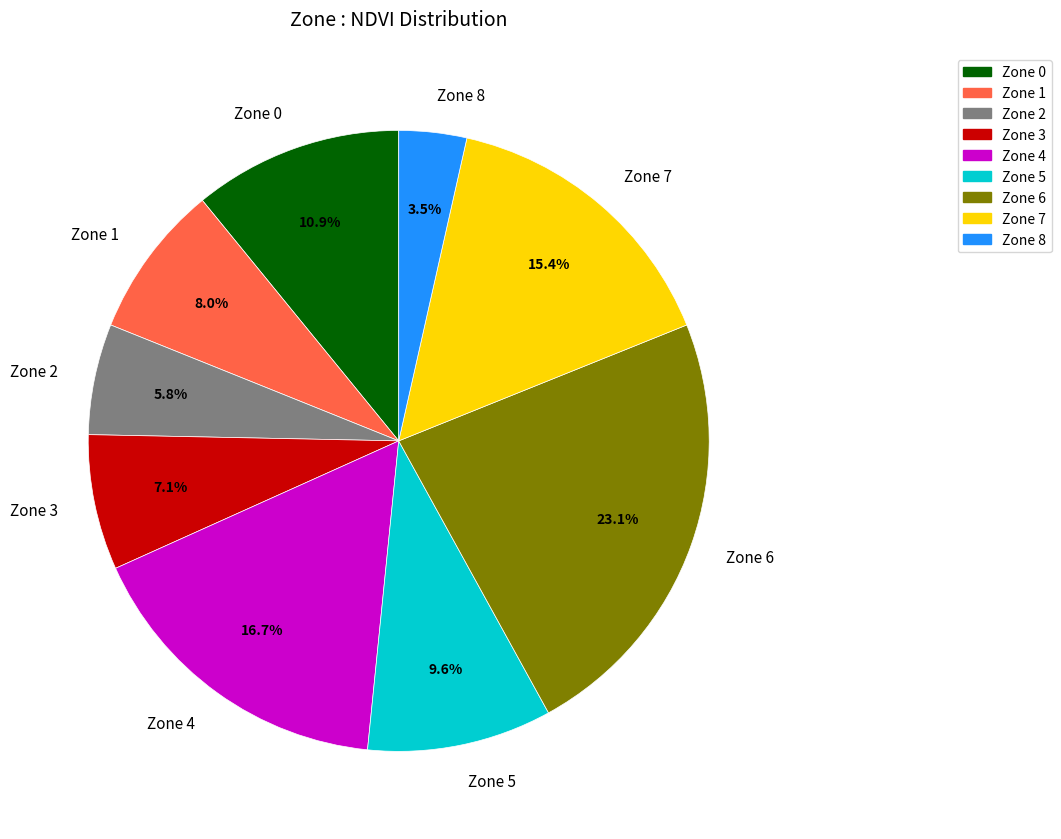

Does any single category account for the majority?

No